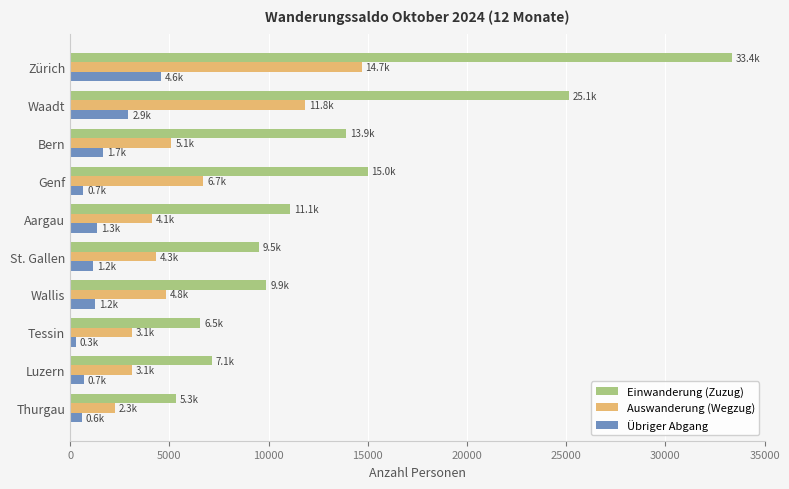

The Auswanderung (Wegzug) series shows 9036 at Bern. True or false?

False